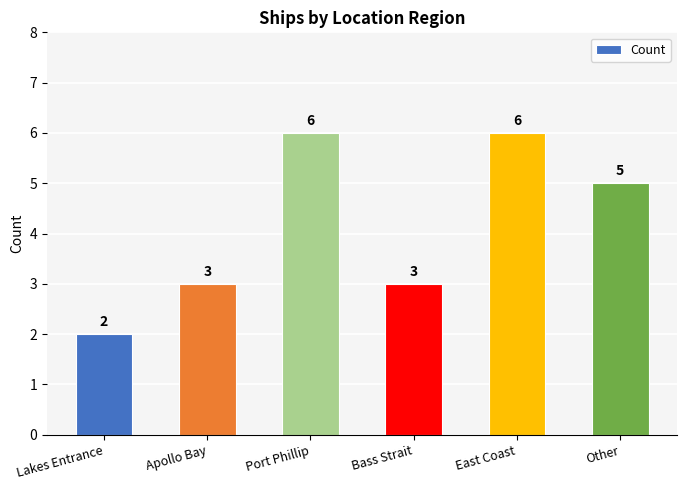

Count the values in the range 3 to 6.

5